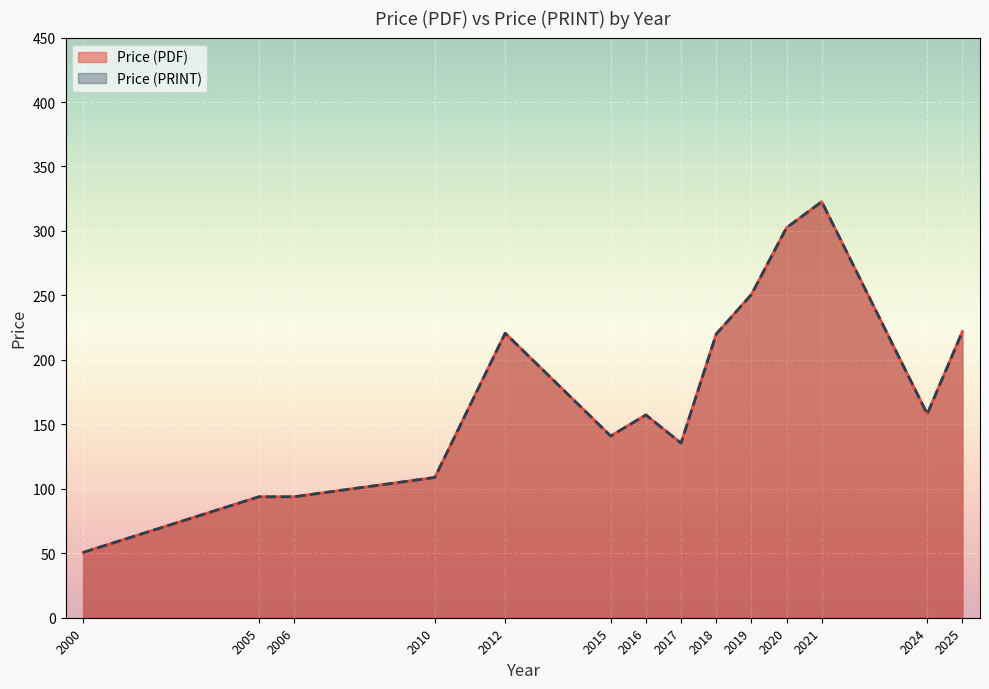

What is the approximate value of Price (PDF) at 2016?

157.3